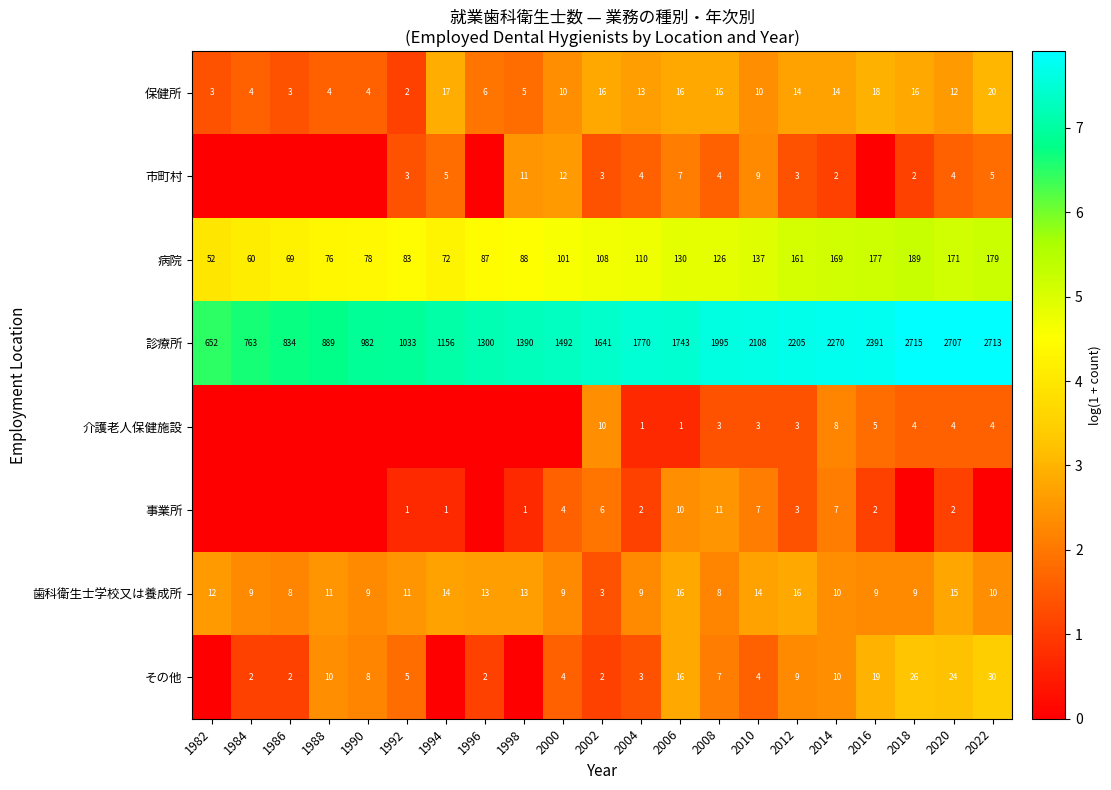

What is the difference between the maximum and minimum values in the 歯科衛生士学校又は養成所 series?

13